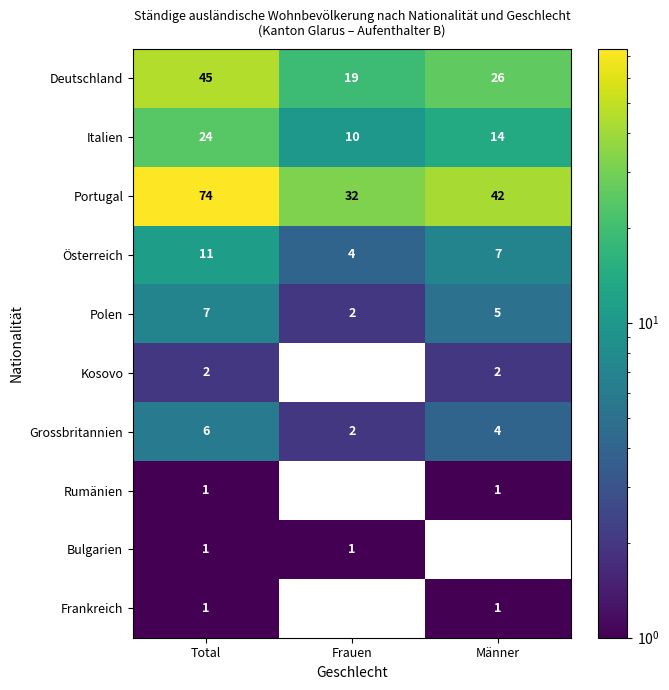

What is the total value across all series at Frauen?

70